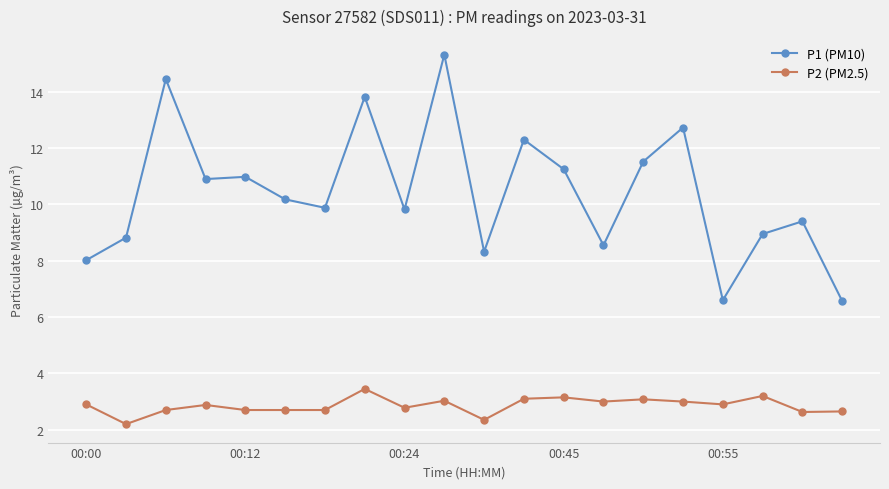

Rank the series by their maximum value, from lowest to highest.

P2 (PM2.5), P1 (PM10)